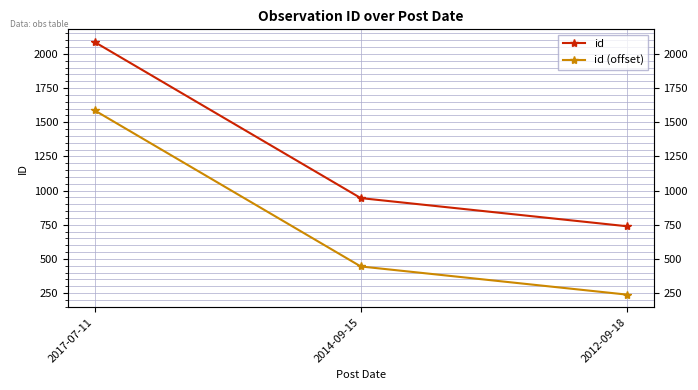

What is the label of the 3rd point from the left?

2012-09-18